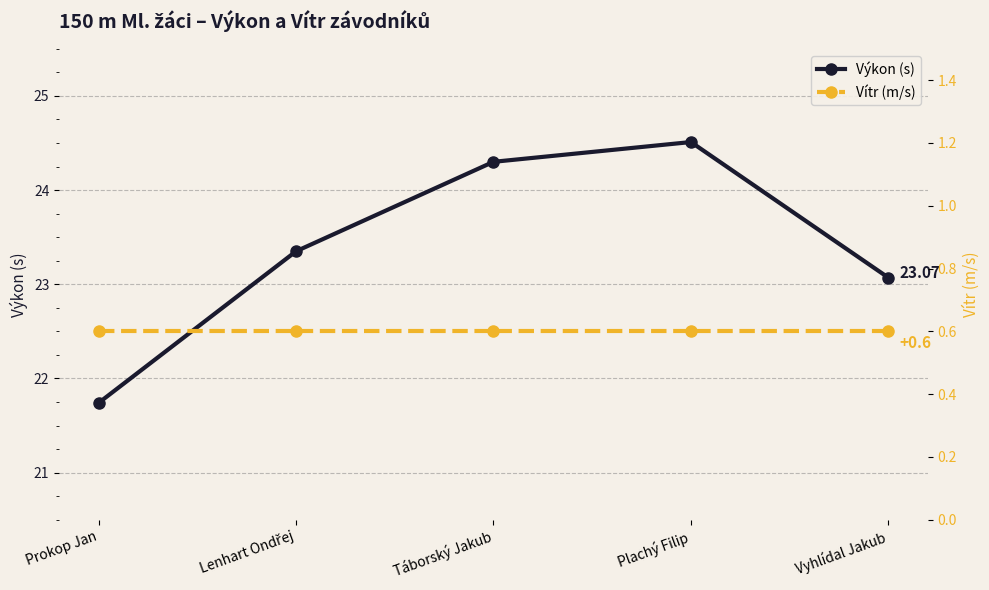

Reading left to right, what are all the values shown in this chart?

Výkon (s): Prokop Jan=21.7	Lenhart Ondřej=23.4	Táborský Jakub=24.3	Plachý Filip=24.5	Vyhlídal Jakub=23.1
Vítr (m/s): Prokop Jan=0.6	Lenhart Ondřej=0.6	Táborský Jakub=0.6	Plachý Filip=0.6	Vyhlídal Jakub=0.6